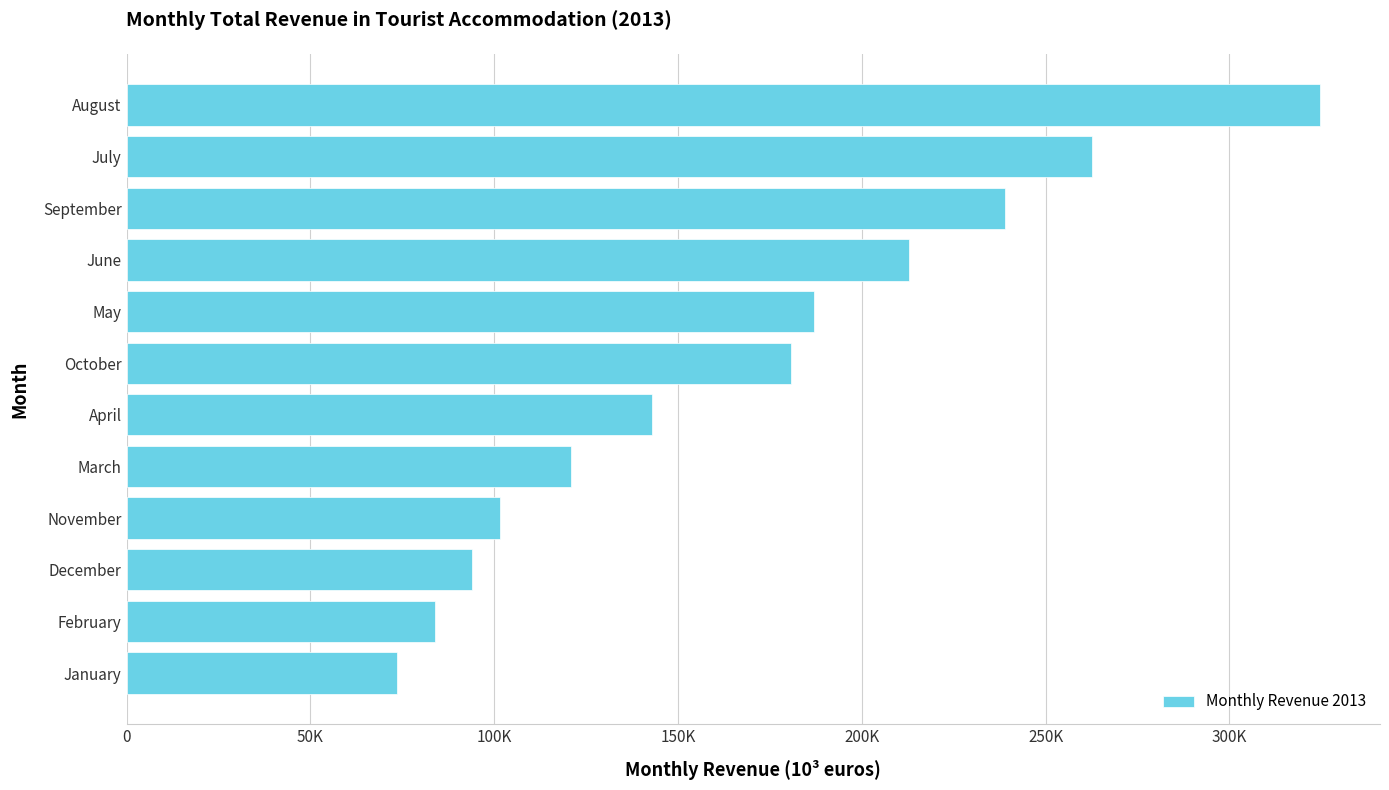

What is the sum of all values?

2023939.6